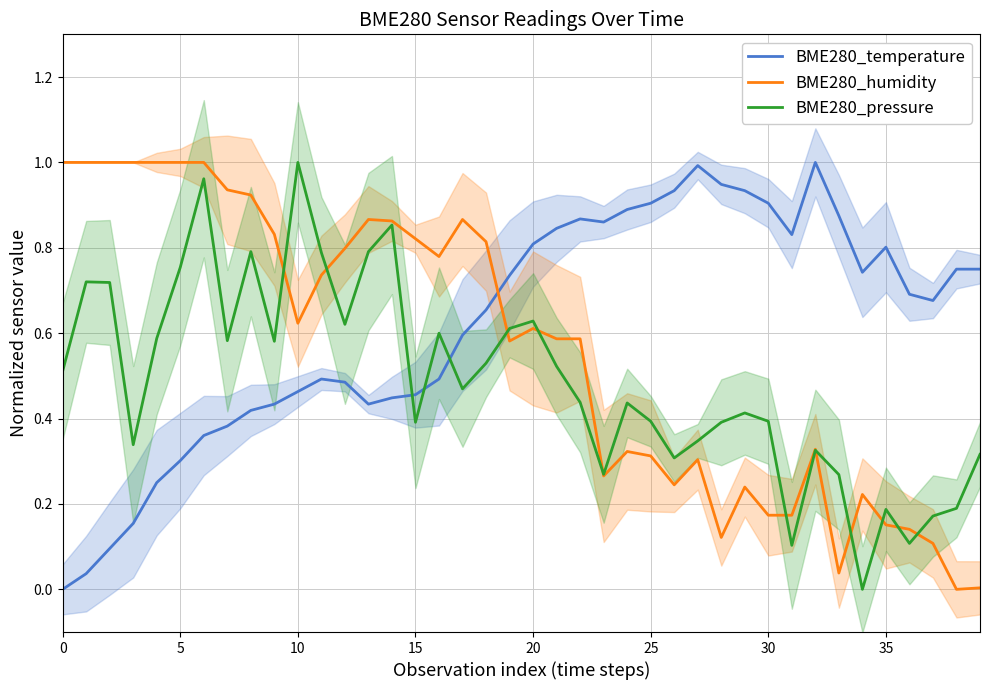

Is it true that BME280_humidity equals 0.9 at 19?

False